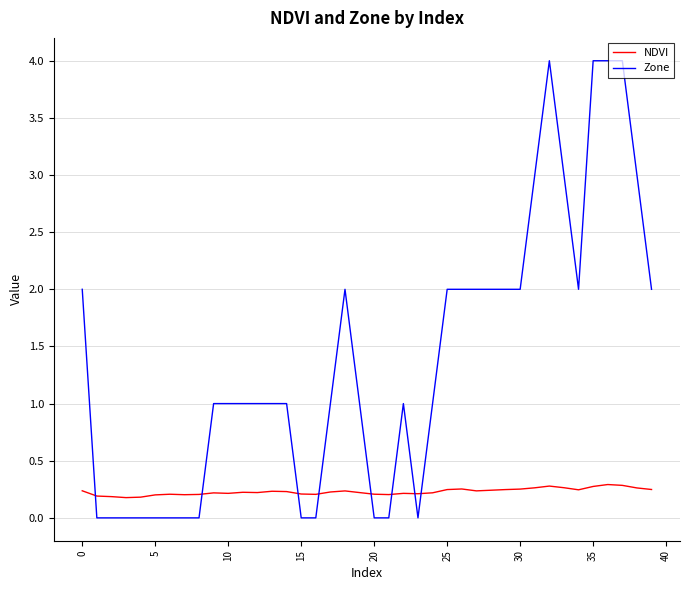

Which series ends up on top after the final intersection of NDVI and Zone?

Zone